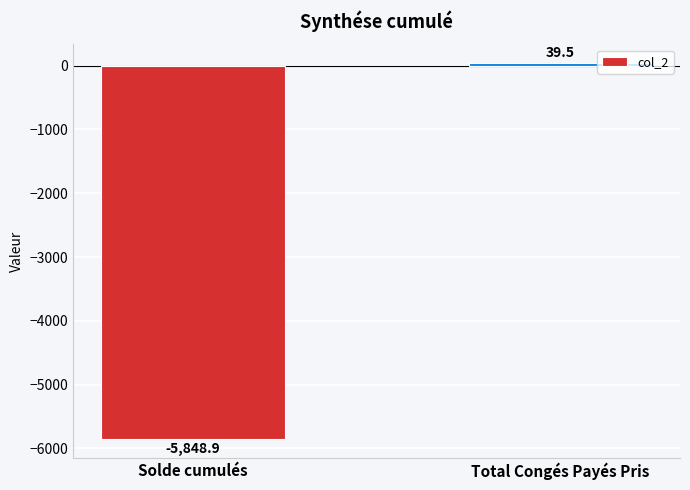

List the labels in order of value, smallest first.

Solde cumulés, Total Congés Payés Pris